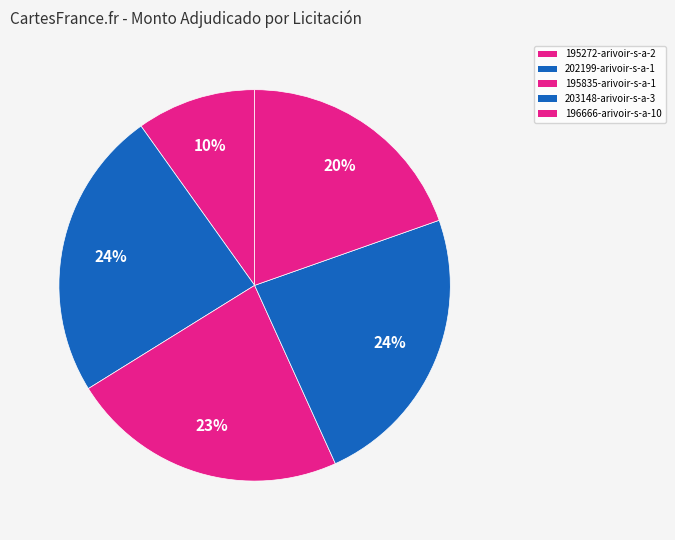

The 195272-arivoir-s-a-2 slice represents 10% of the pie. True or false?

True